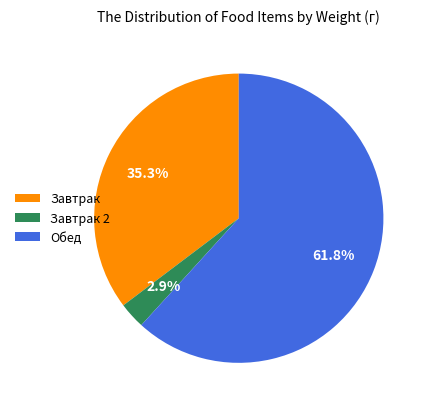

Which category has the biggest portion of the pie?

Обед